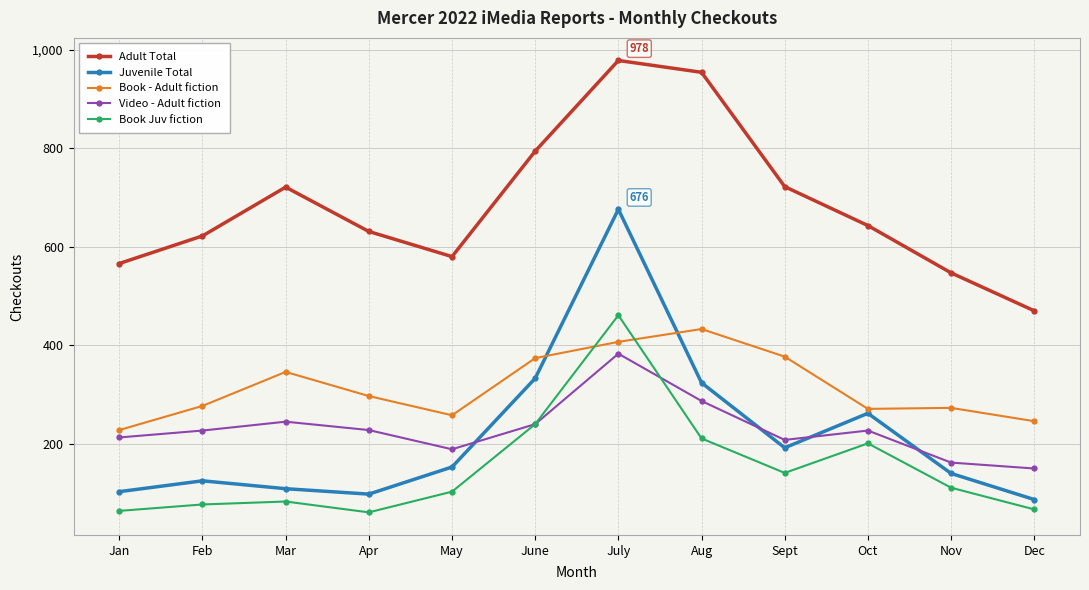

What is the greatest value displayed?

978